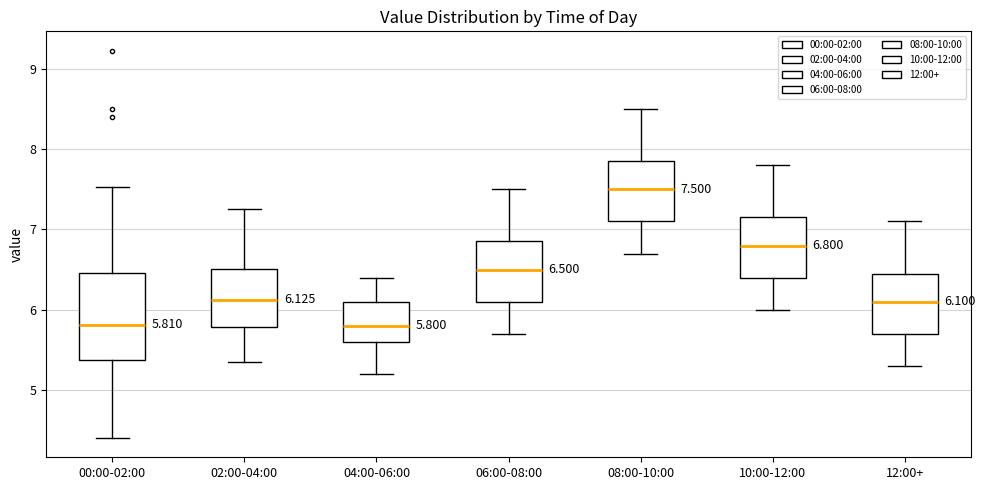

Which box has the highest median line?

08:00-10:00